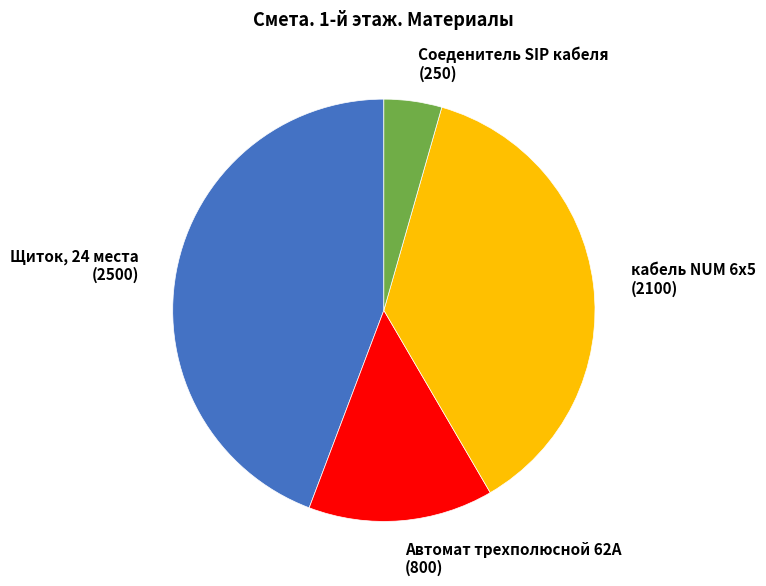

Is there any slice that represents more than half of the pie?

No